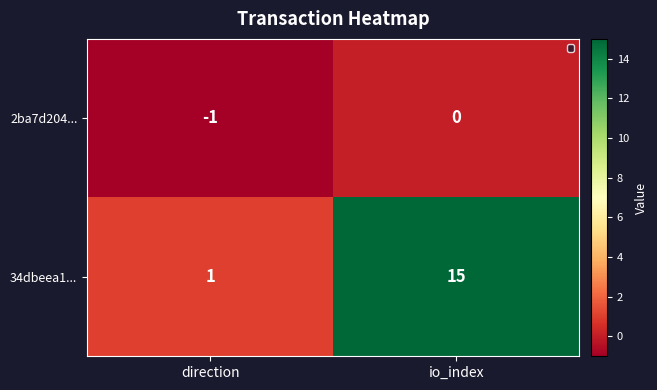

The value of 34dbeea1... at direction is 1. True or false?

True